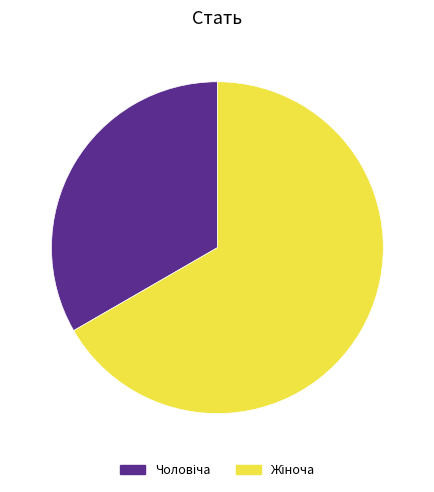

Is there any slice that represents more than half of the pie?

Yes